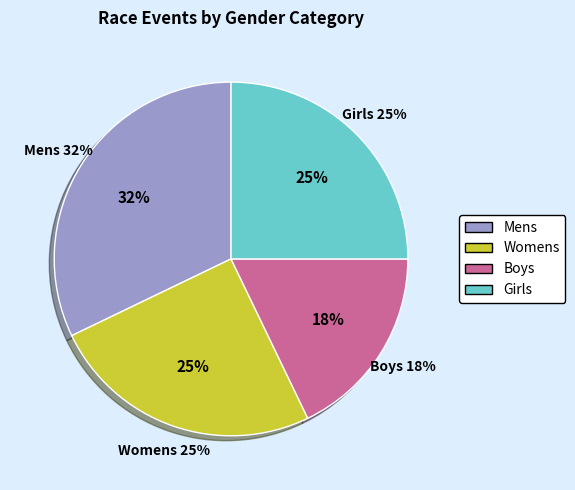

Is it true that Girls is 25% of the pie?

True